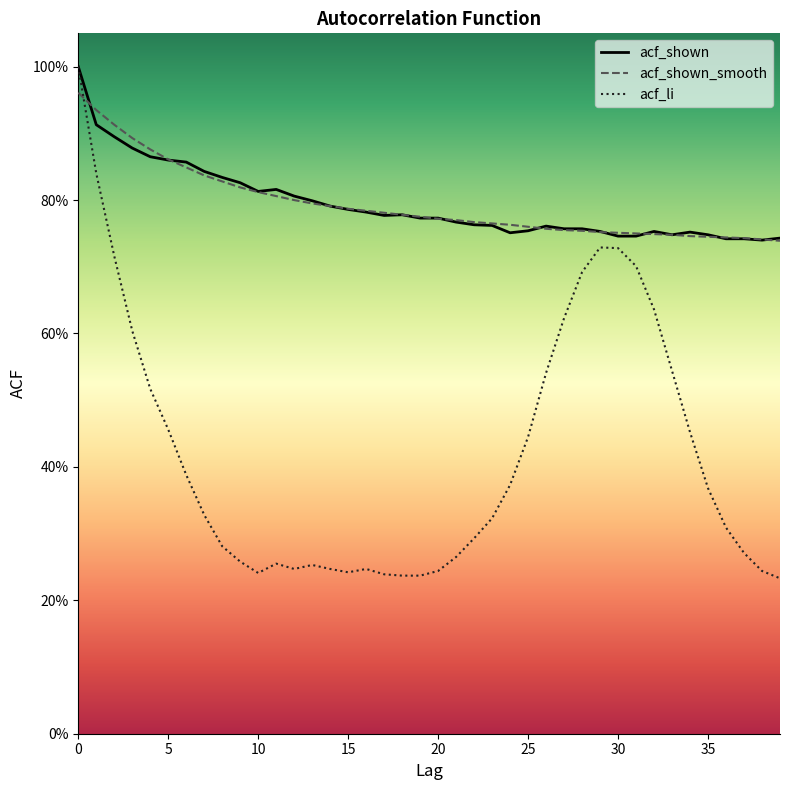

At which category does acf_shown reach its first local peak?

11